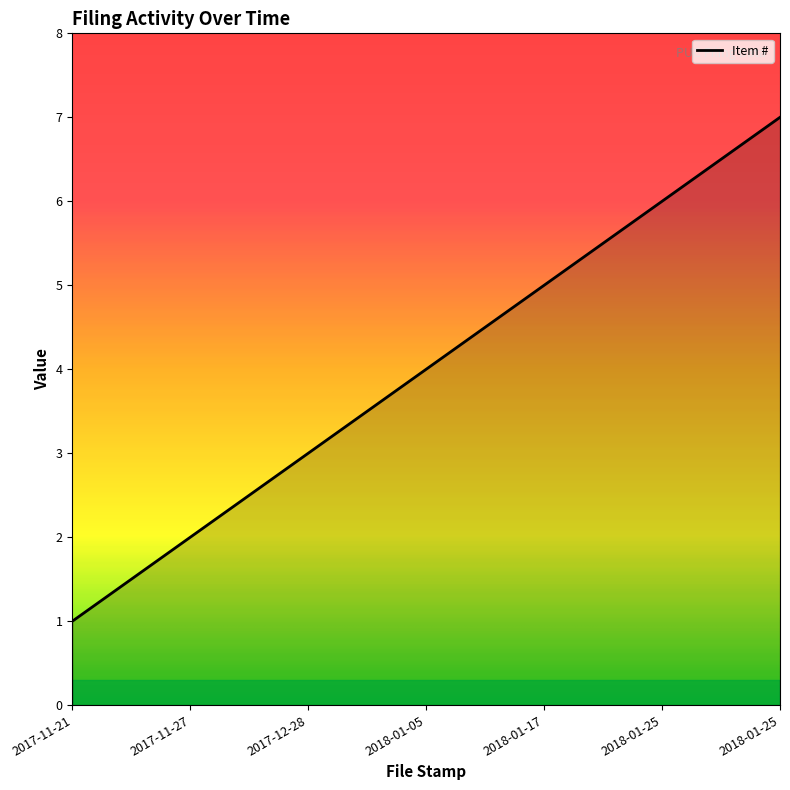

What is the difference between the values at 2017-12-28 and 2017-11-21?

2